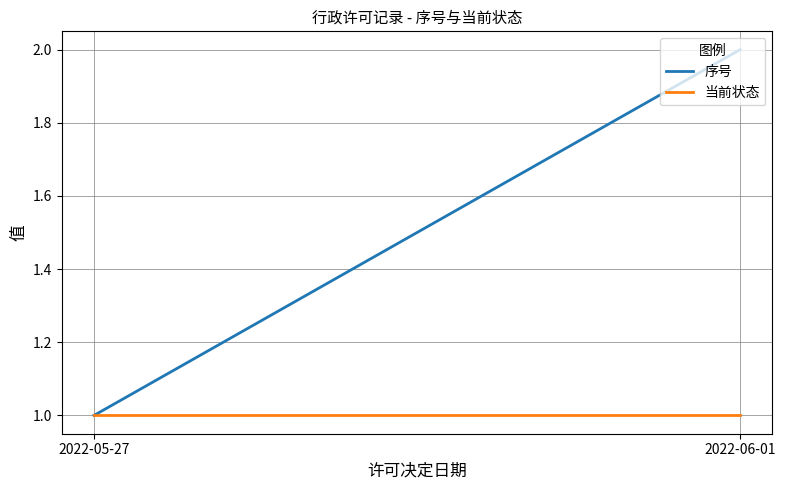

What is the highest value of the 当前状态 series?

1